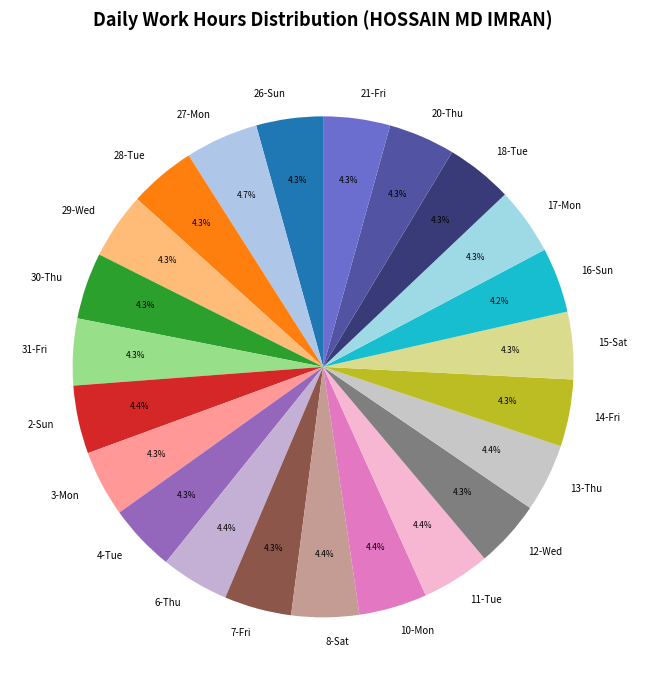

What percentage is the 20-Thu slice, to the nearest percent?

4%